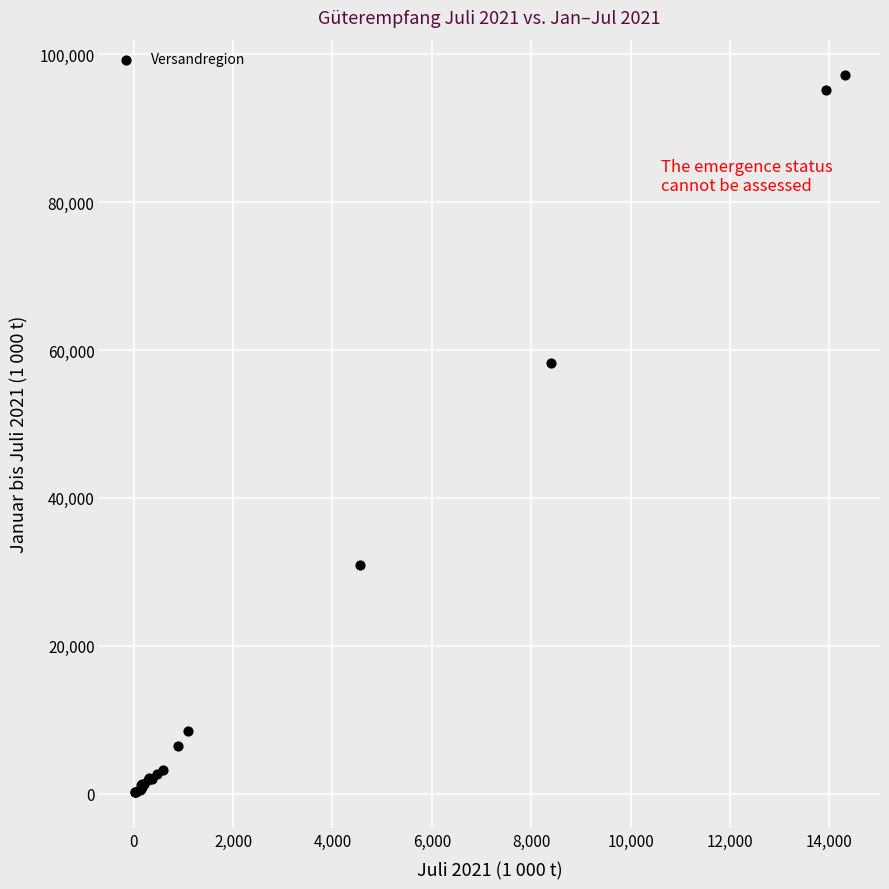

What Y value in the scatter plot is closest to 48677?

58253.4